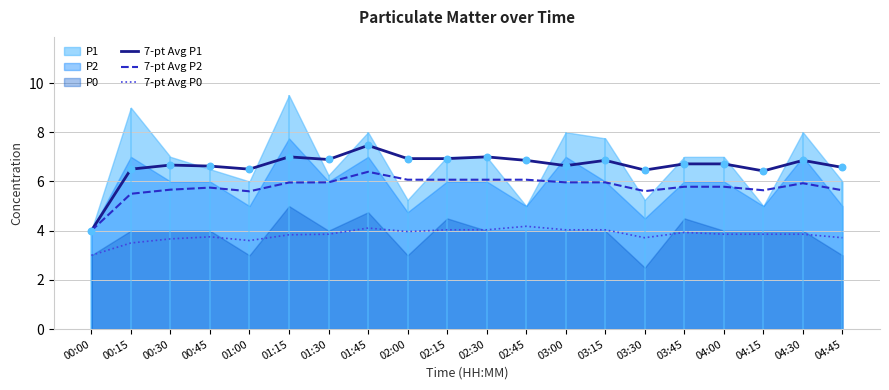

At which category is the sum across all series the highest?

01:45